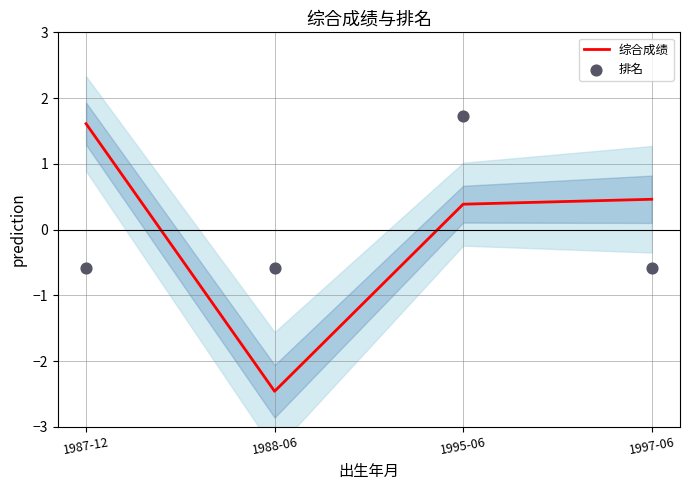

At how many categories does at least one series exceed 1?

2